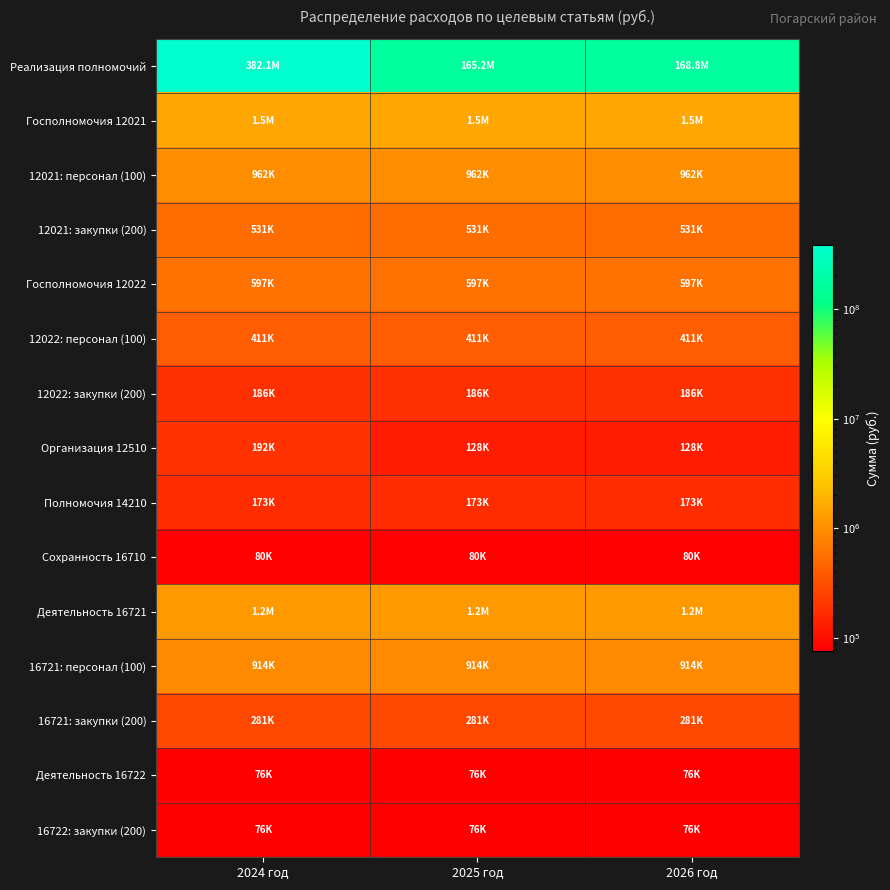

Reading left to right, list all the values displayed in this chart.

Реализация полномочий: 2024 год=382081188.1	2025 год=165189086.4	2026 год=168761558.5
Госполномочия 12021: 2024 год=1493090.0	2025 год=1493090.0	2026 год=1493090.0
12021: персонал (100): 2024 год=962432.0	2025 год=962432.0	2026 год=962432.0
12021: закупки (200): 2024 год=530658.0	2025 год=530658.0	2026 год=530658.0
Госполномочия 12022: 2024 год=597436.0	2025 год=597436.0	2026 год=597436.0
12022: персонал (100): 2024 год=411191.0	2025 год=411191.0	2026 год=411191.0
12022: закупки (200): 2024 год=186245.0	2025 год=186245.0	2026 год=186245.0
Организация 12510: 2024 год=191614.6	2025 год=127743.1	2026 год=127743.1
Полномочия 14210: 2024 год=172800.0	2025 год=172800.0	2026 год=172800.0
Сохранность 16710: 2024 год=79600.0	2025 год=79600.0	2026 год=79600.0
Деятельность 16721: 2024 год=1194472.0	2025 год=1194472.0	2026 год=1194472.0
16721: персонал (100): 2024 год=913867.0	2025 год=913867.0	2026 год=913867.0
16721: закупки (200): 2024 год=280605.0	2025 год=280605.0	2026 год=280605.0
Деятельность 16722: 2024 год=76000.0	2025 год=76000.0	2026 год=76000.0
16722: закупки (200): 2024 год=76000.0	2025 год=76000.0	2026 год=76000.0